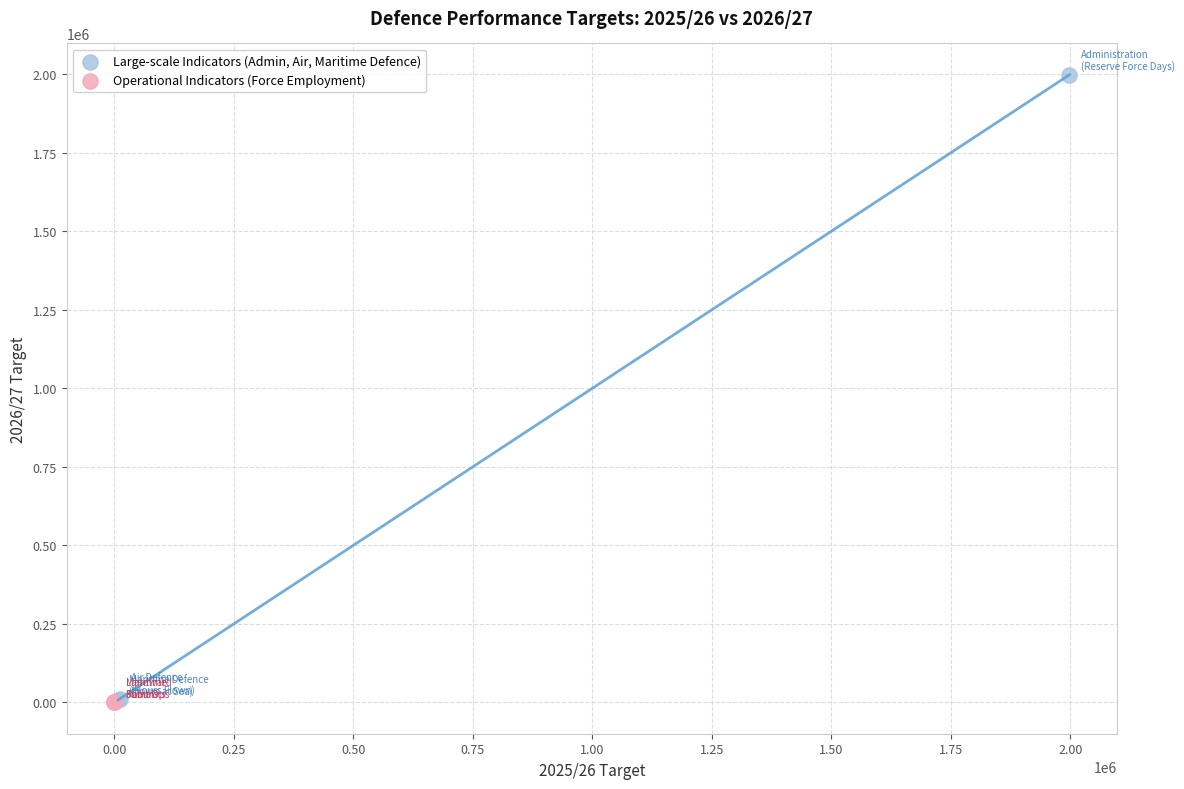

Which series has the widest spread of Y values?

Large-scale Indicators (Admin, Air, Maritime Defence)